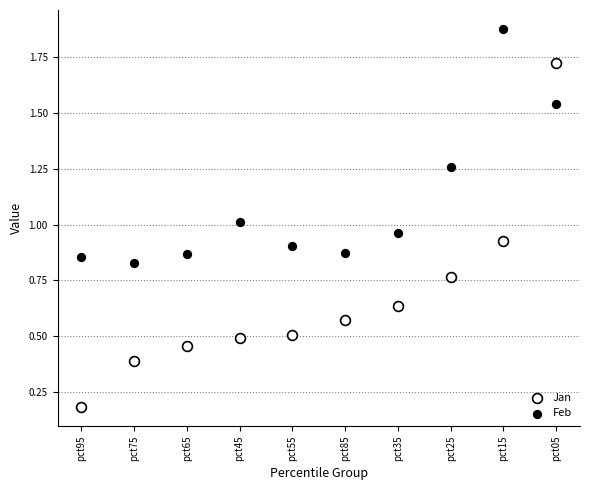

Which series has the largest Y range (max minus min)?

Jan